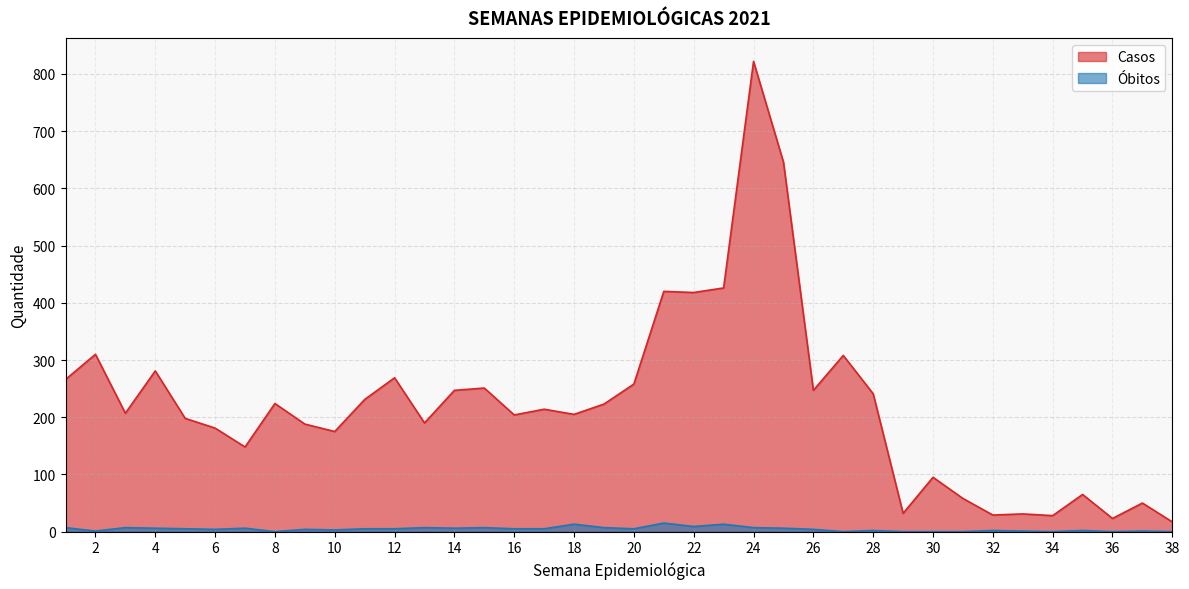

True or false: Casos has a value of 237 at 24.

False